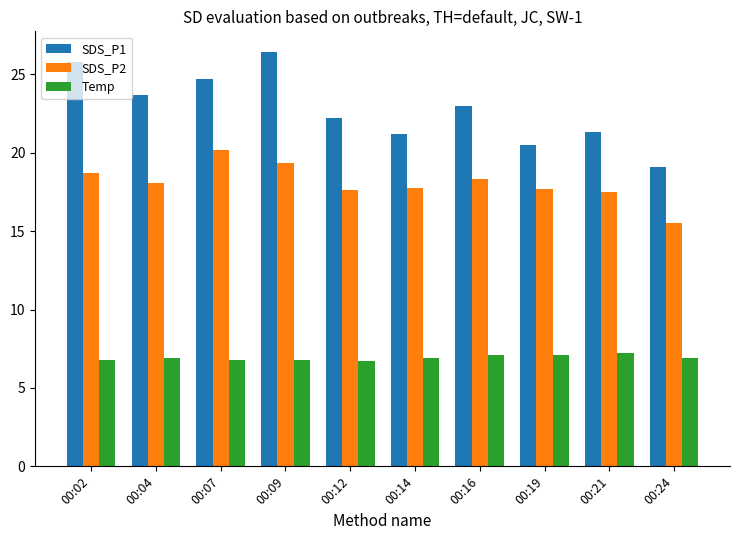

True or false: Temp has a value of 2.3 at 00:07.

False